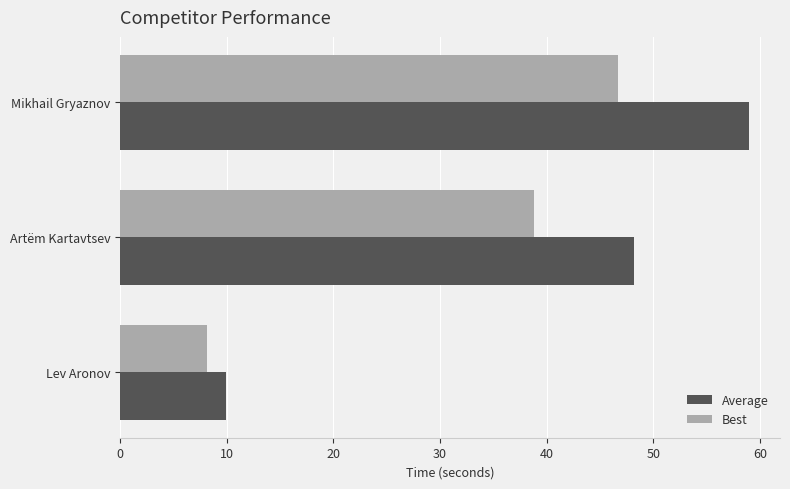

What is the minimum value for Average?

9.9